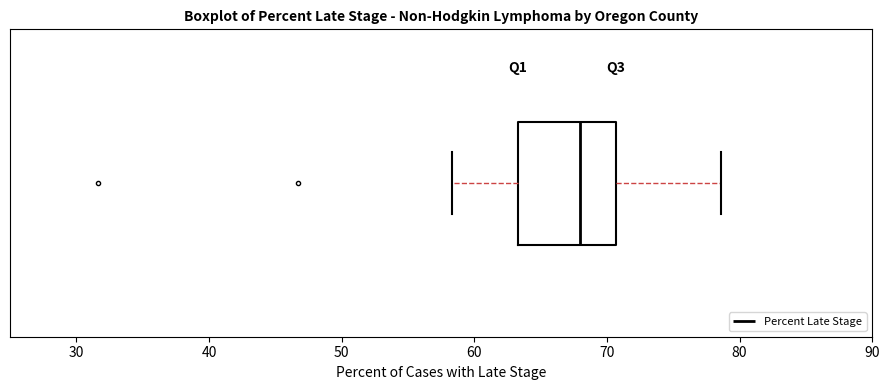

Read this box plot against the x-axis: the position of the median line, the range covered by the box, and the ends of both whiskers. The values are not printed on the chart, so give them approximately, as read against the axis.

median 68, box 63 to 71, whiskers 58 to 79